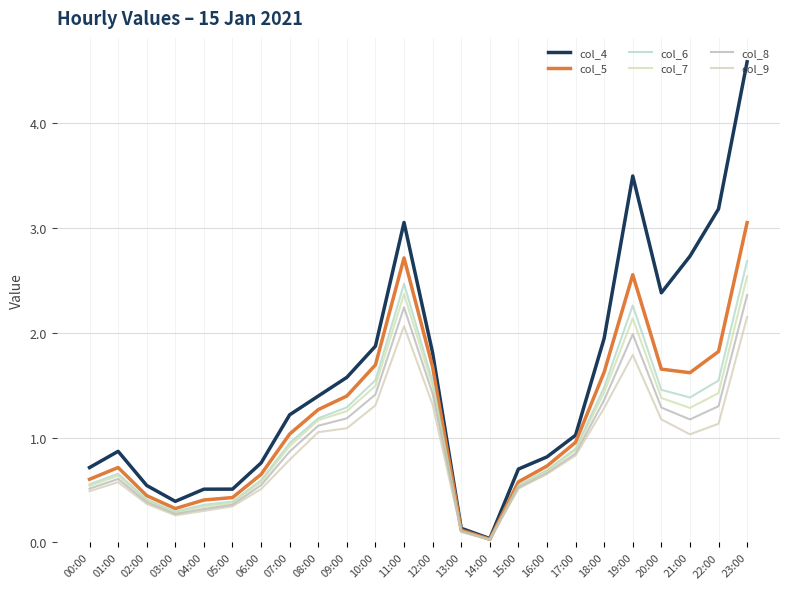

What are all the series names shown in the legend?

col_4, col_5, col_6, col_7, col_8, col_9